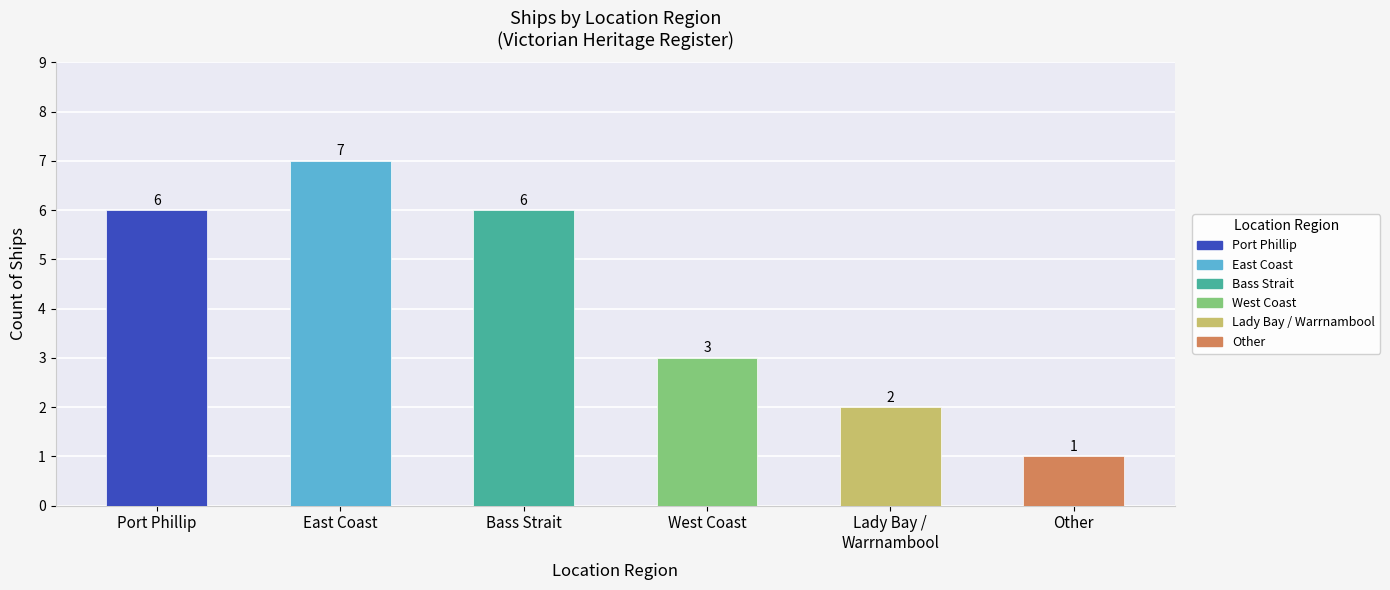

What is the change in value from East Coast to Bass Strait?

-1